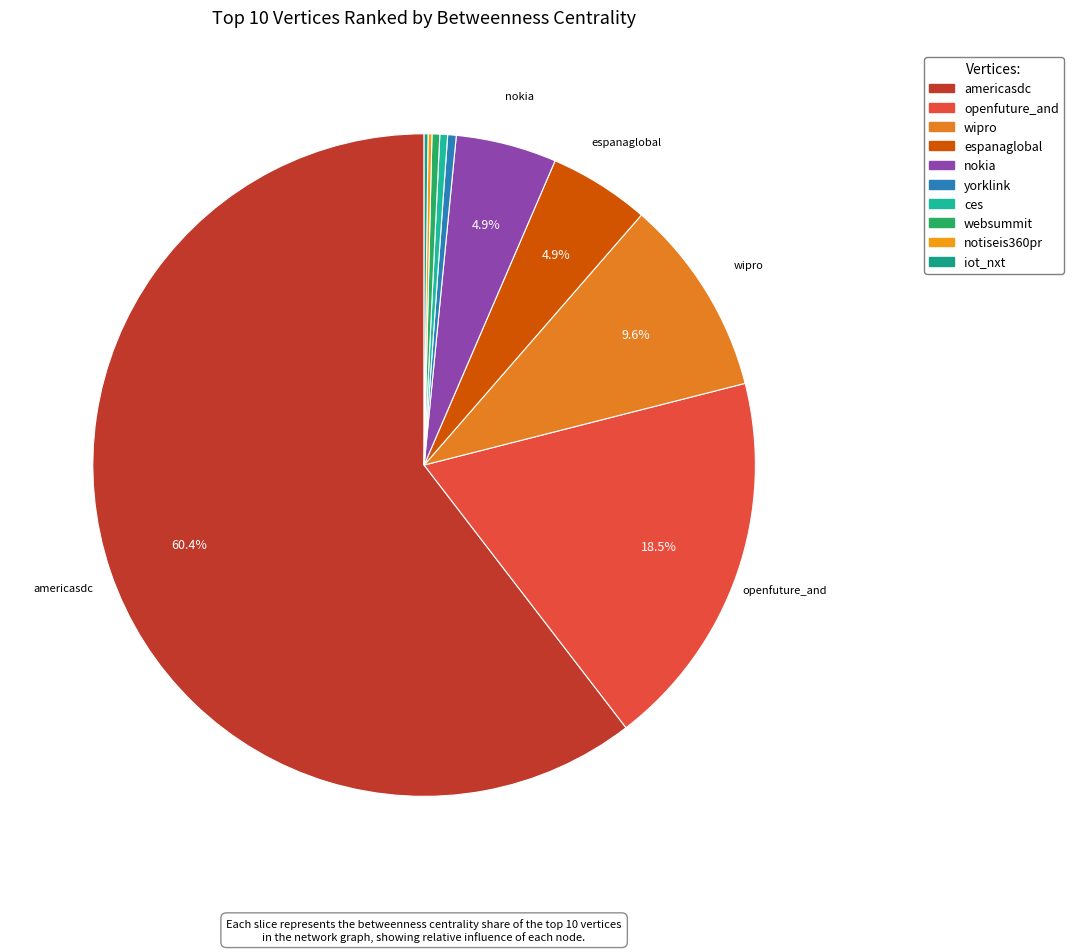

What percentage do wipro and openfuture_and together represent?

28.2%